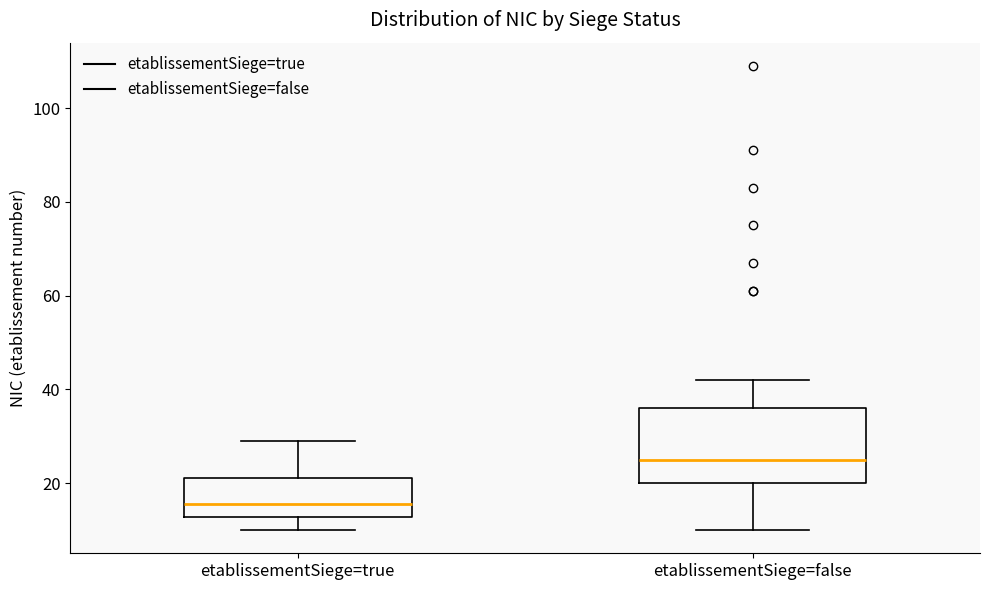

Comparing the boxes themselves (not the whiskers), which one is the tallest?

etablissementSiege=false